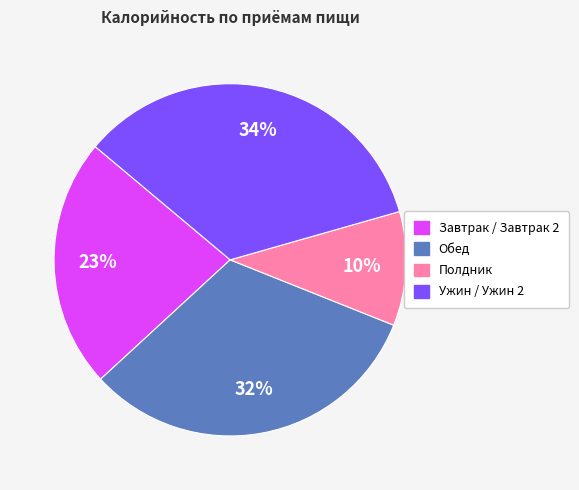

To the nearest percent, what is the difference between the largest and smallest slice percentages?

24%